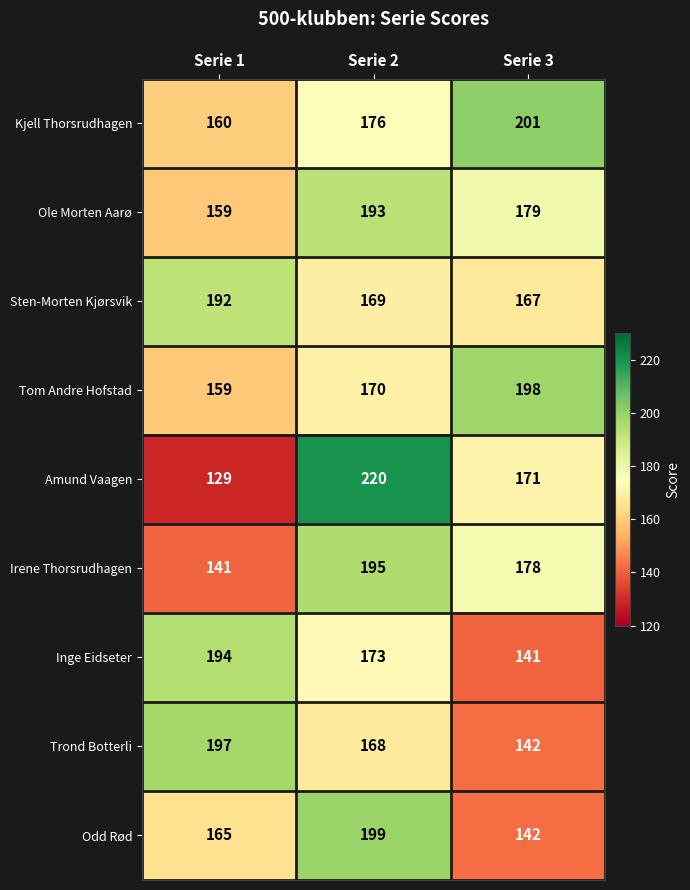

Reading right to left, list all the values displayed in this chart.

Kjell Thorsrudhagen: 201	176	160
Ole Morten Aarø: 179	193	159
Sten-Morten Kjørsvik: 167	169	192
Tom Andre Hofstad: 198	170	159
Amund Vaagen: 171	220	129
Irene Thorsrudhagen: 178	195	141
Inge Eidseter: 141	173	194
Trond Botterli: 142	168	197
Odd Rød: 142	199	165